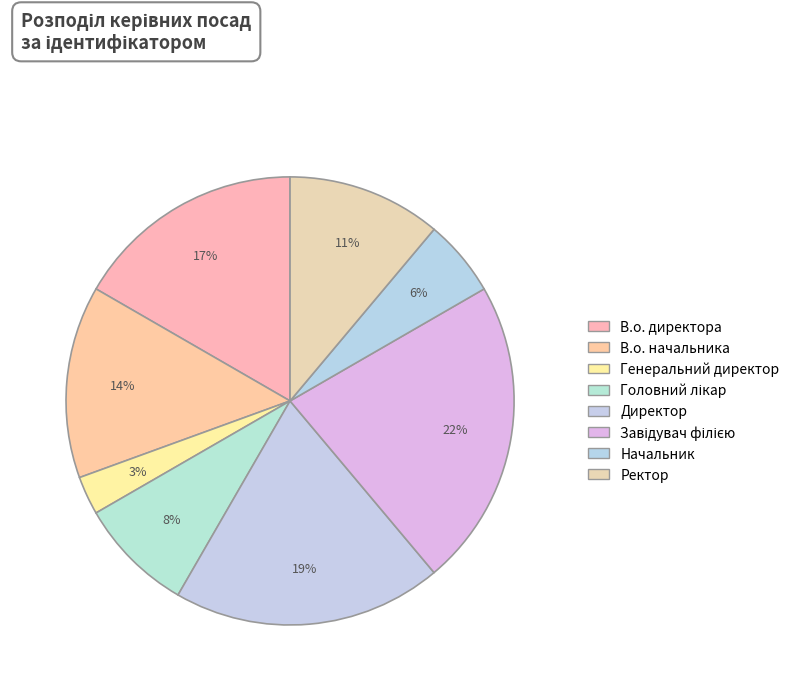

Count the number of slices in the pie.

8